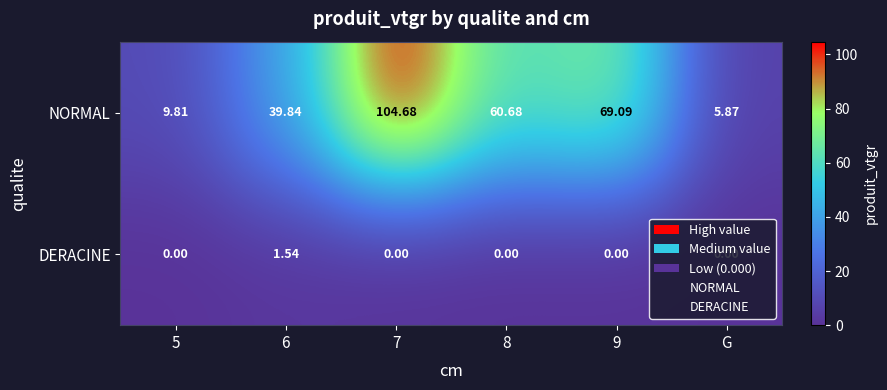

What is the total value across all series at 5?

9.8